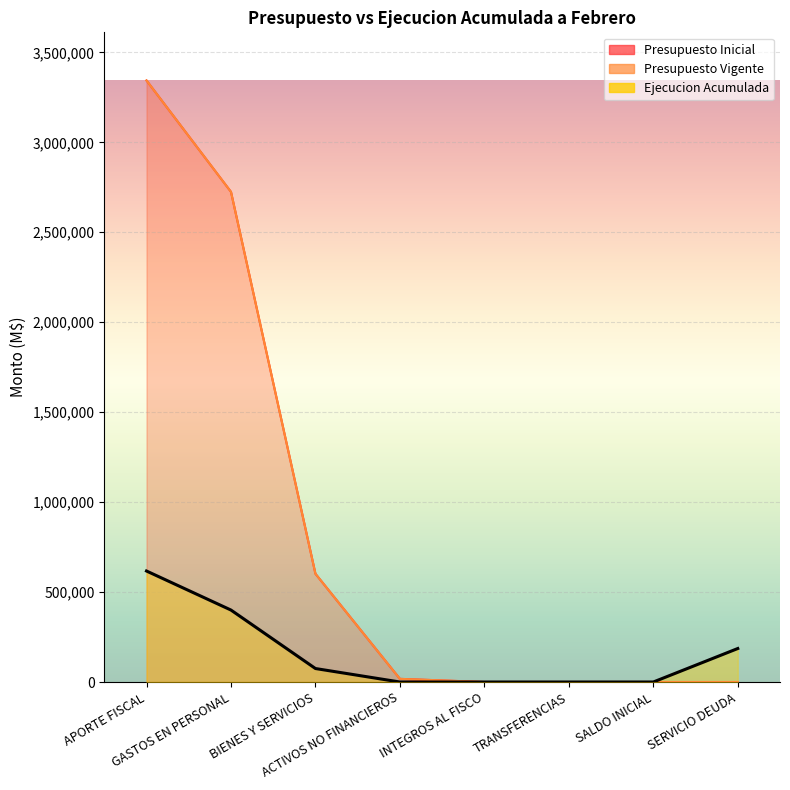

Which category has the lowest value across all series?

ACTIVOS NO FINANCIEROS